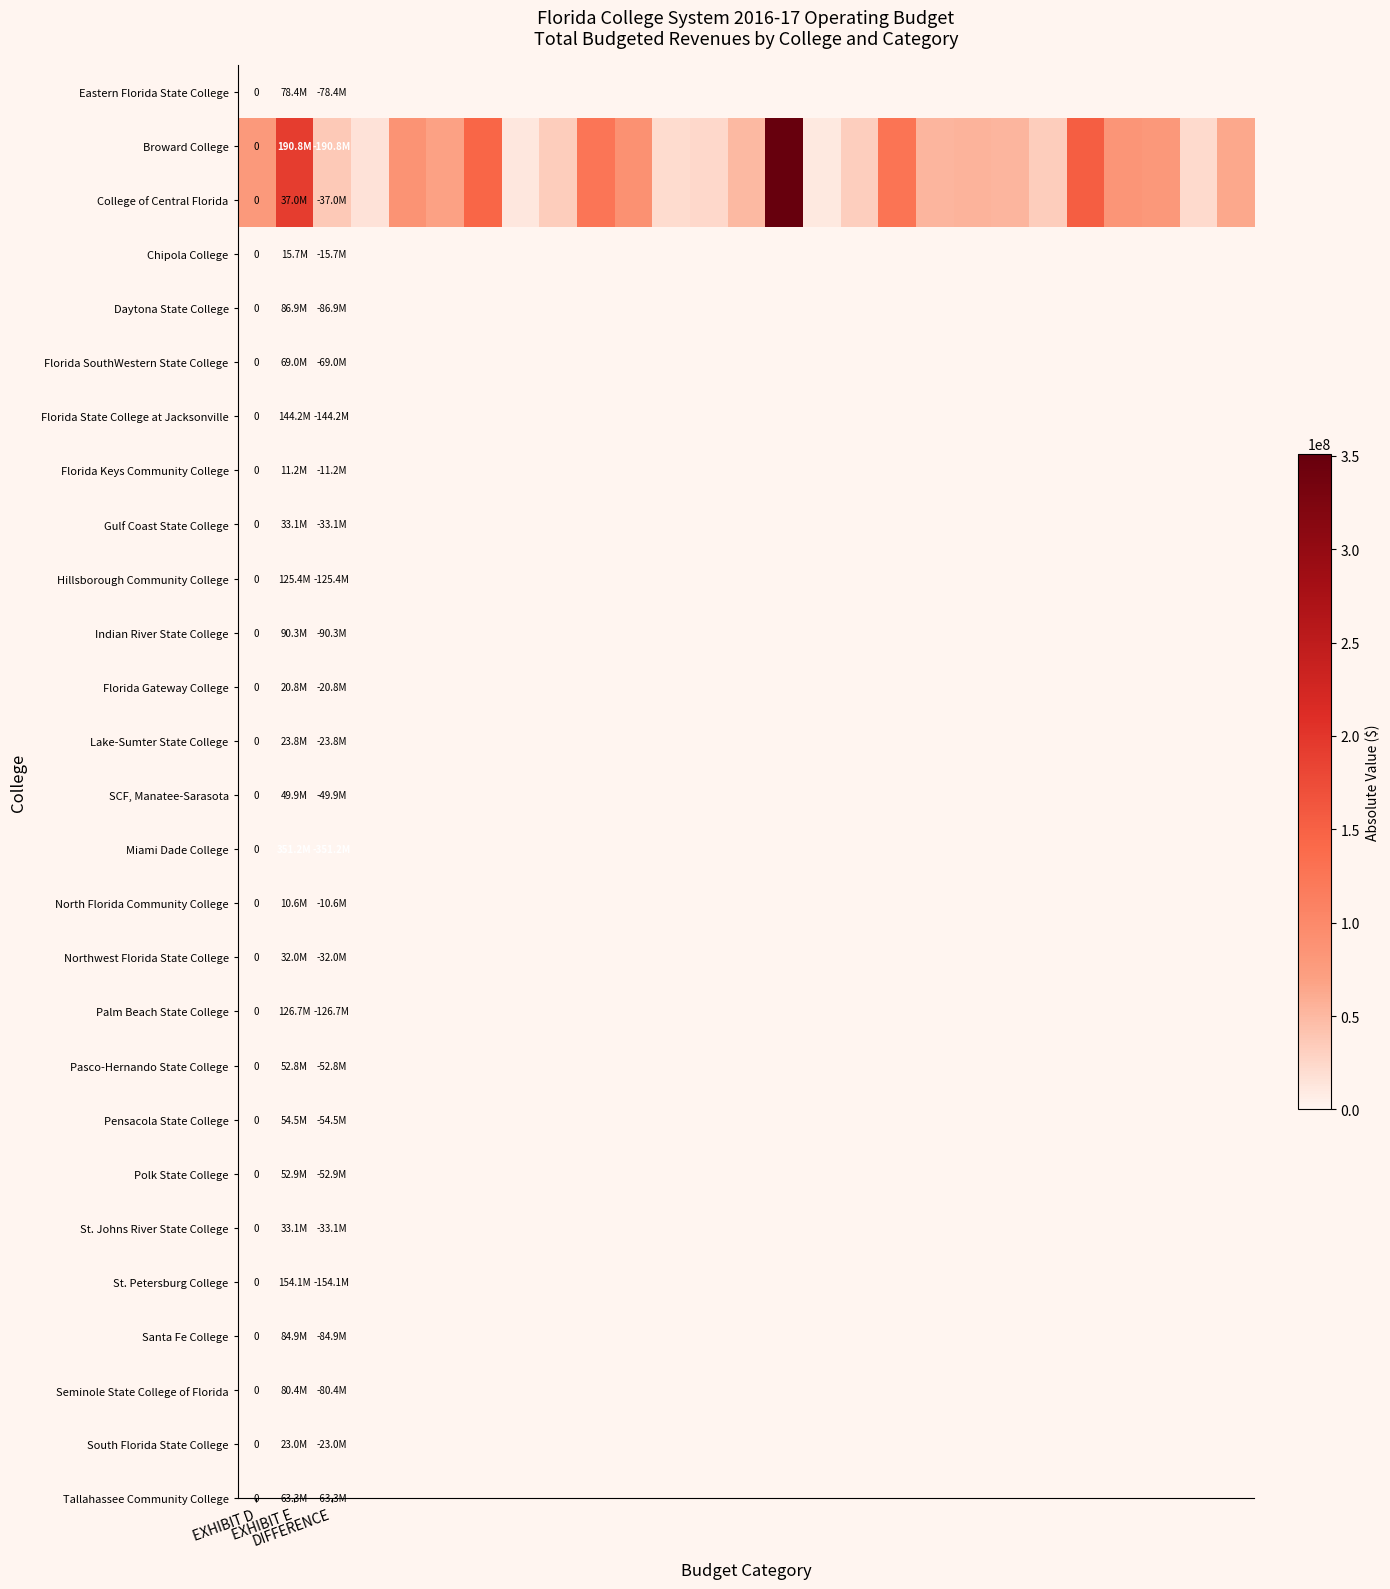

Where is Eastern Florida State College nearest to the value 0?

EXHIBIT D